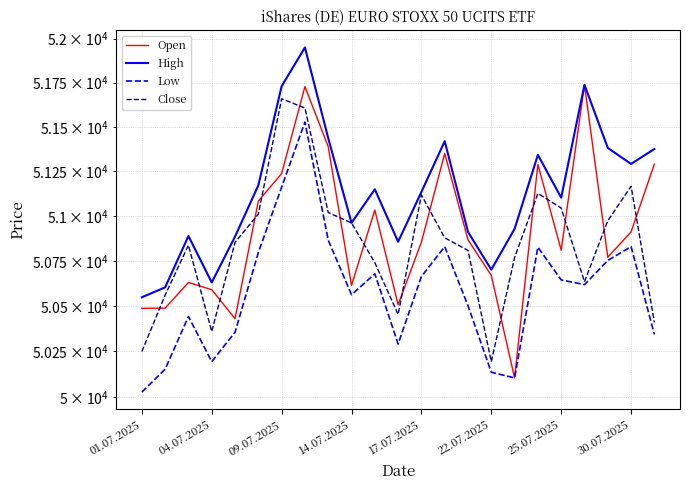

Does the chart have visible grid lines?

Yes